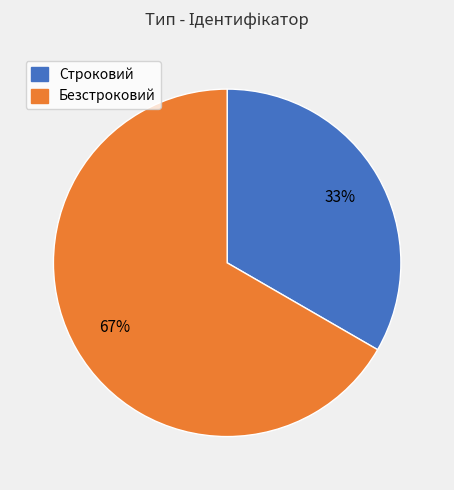

Approximately how many times larger is the value at Строковий compared to Безстроковий?

0.5